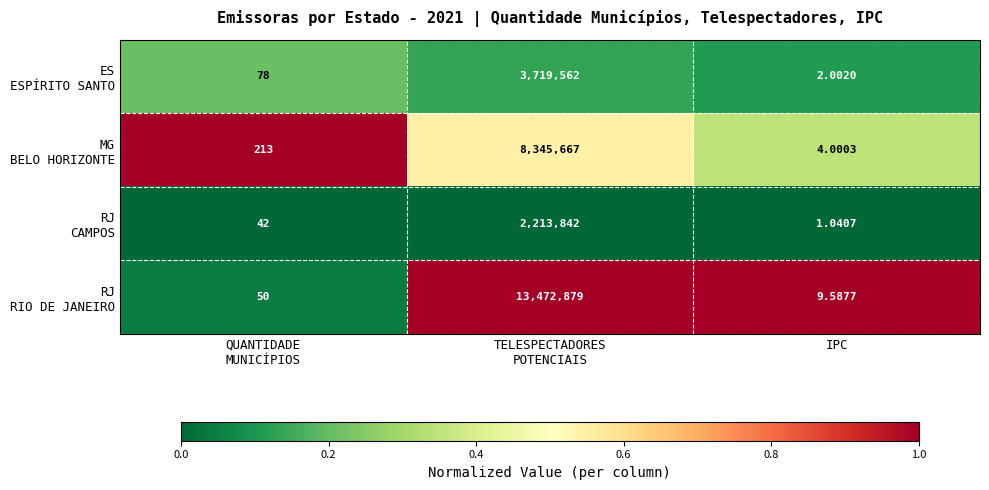

Which category has the lowest value across all series?

IPC